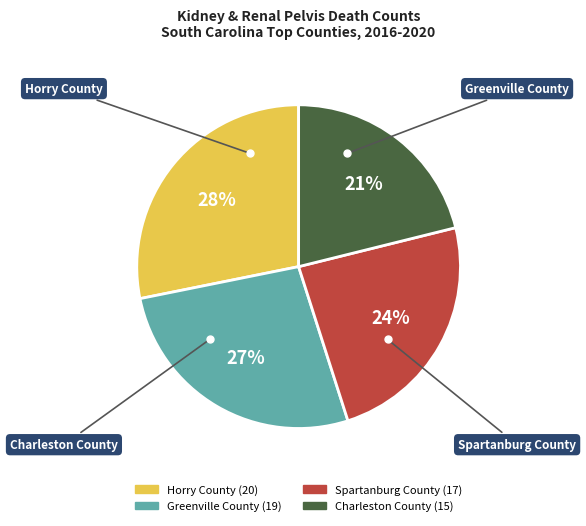

To the nearest percent, what is the average slice percentage?

25%